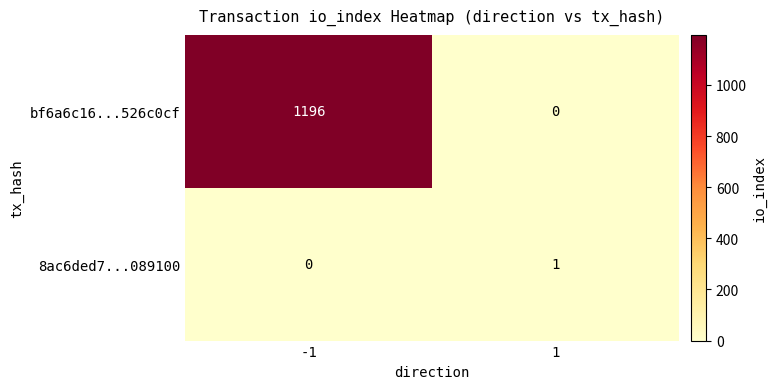

Which series changed the most between -1 and 1?

bf6a6c16...526c0cf